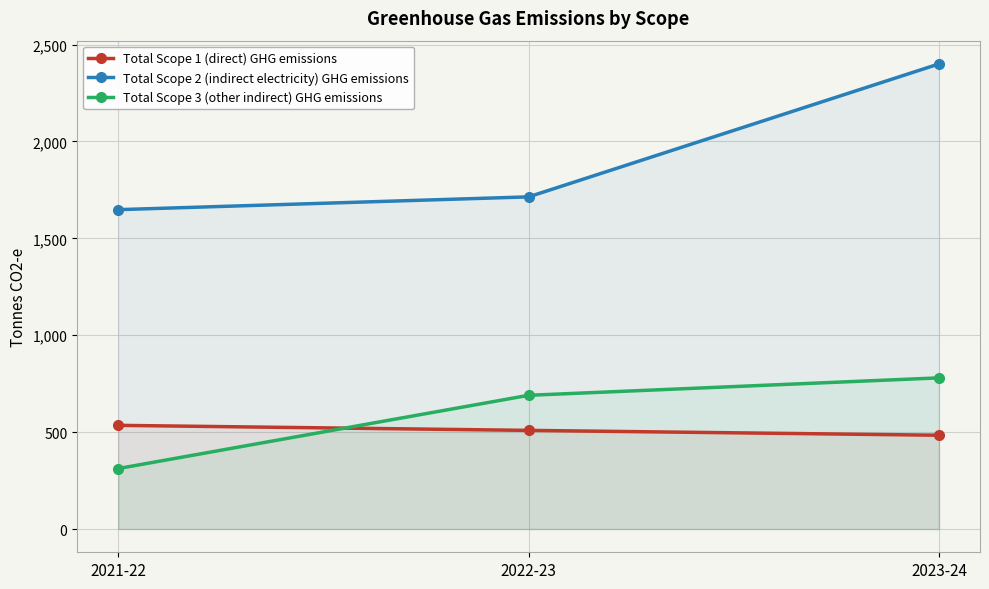

What is the minimum value for Total Scope 2 (indirect electricity) GHG emissions?

1648